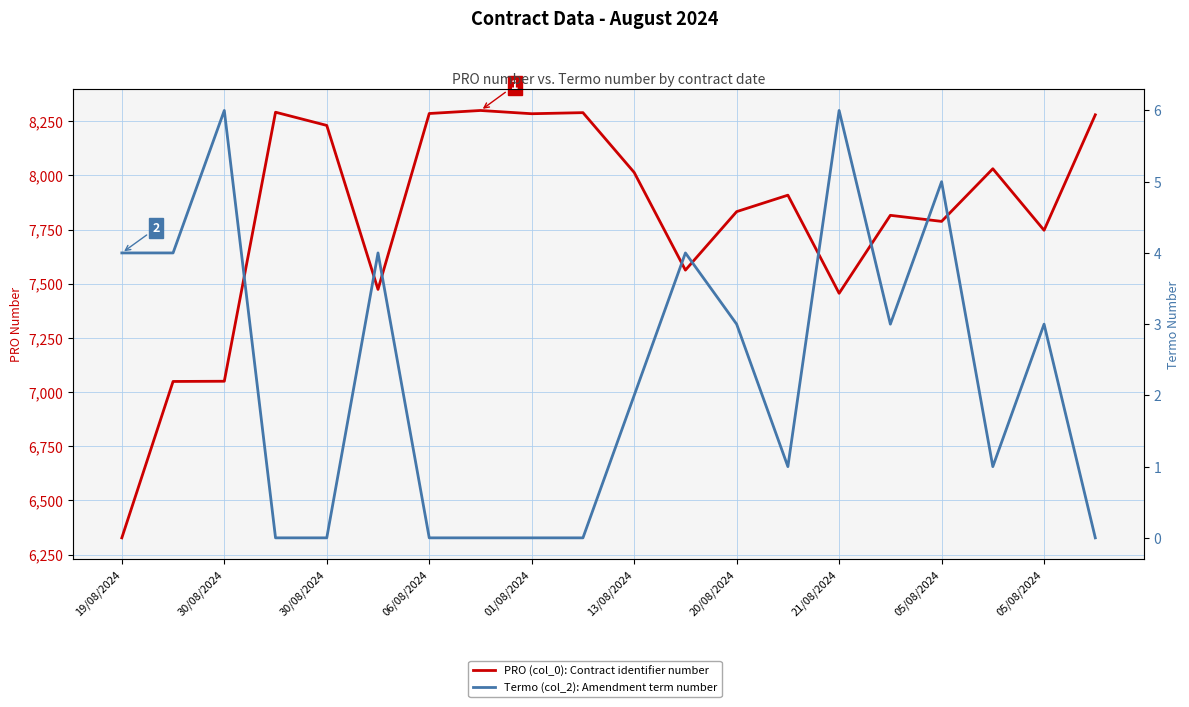

True or false: Termo (col_2): Amendment term number and PRO (col_0): Contract identifier number cross at least once.

False